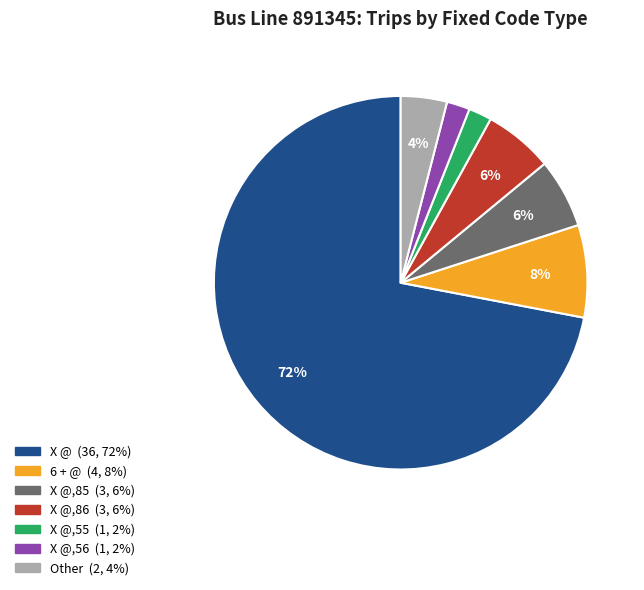

To the nearest percent, what is the difference between the largest and smallest slice percentages?

70%